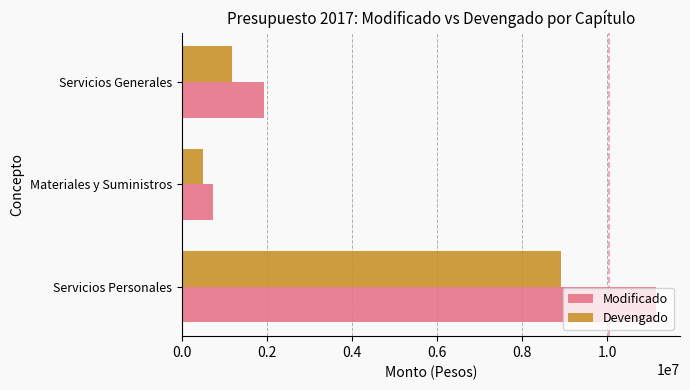

At which label is Devengado closest to 4709026?

Servicios Generales